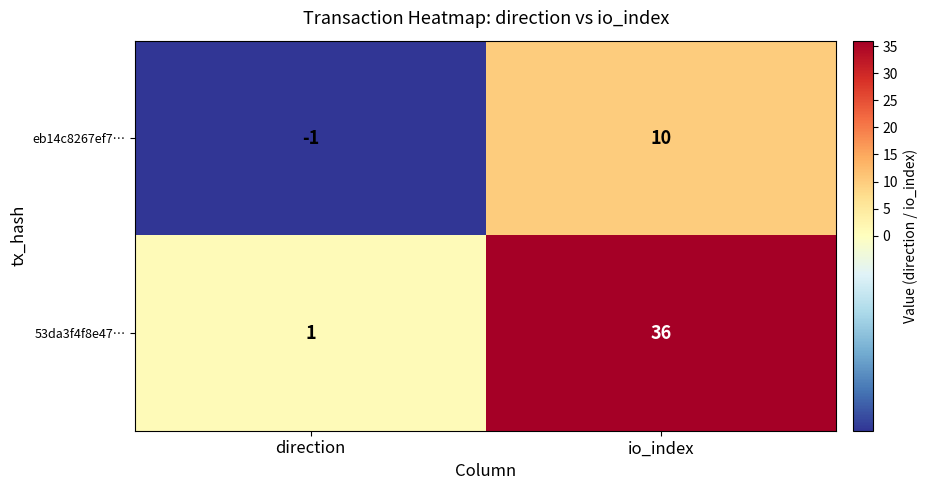

What is the difference between the 53da3f4f8e47… values at direction and io_index?

35